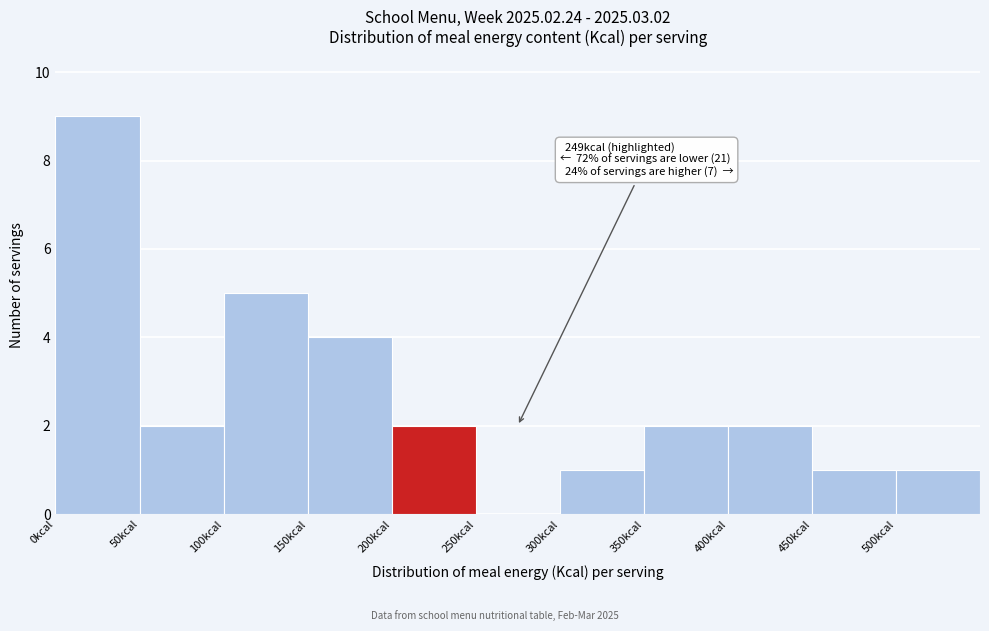

Over which range of the x-axis is the bar tallest?

0 to 50